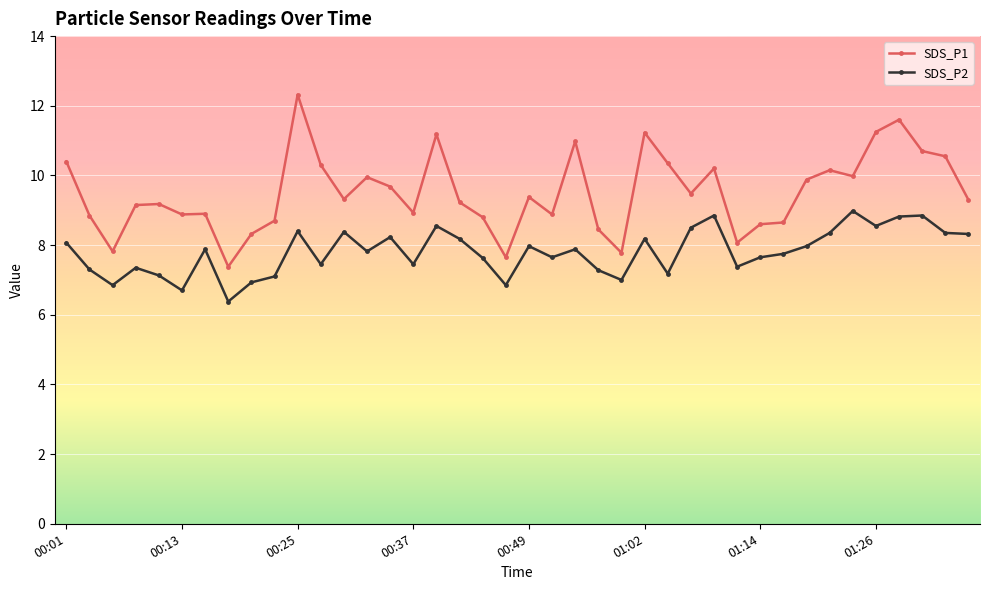

True or false: SDS_P1 has more than 2 points higher than both neighbors.

True